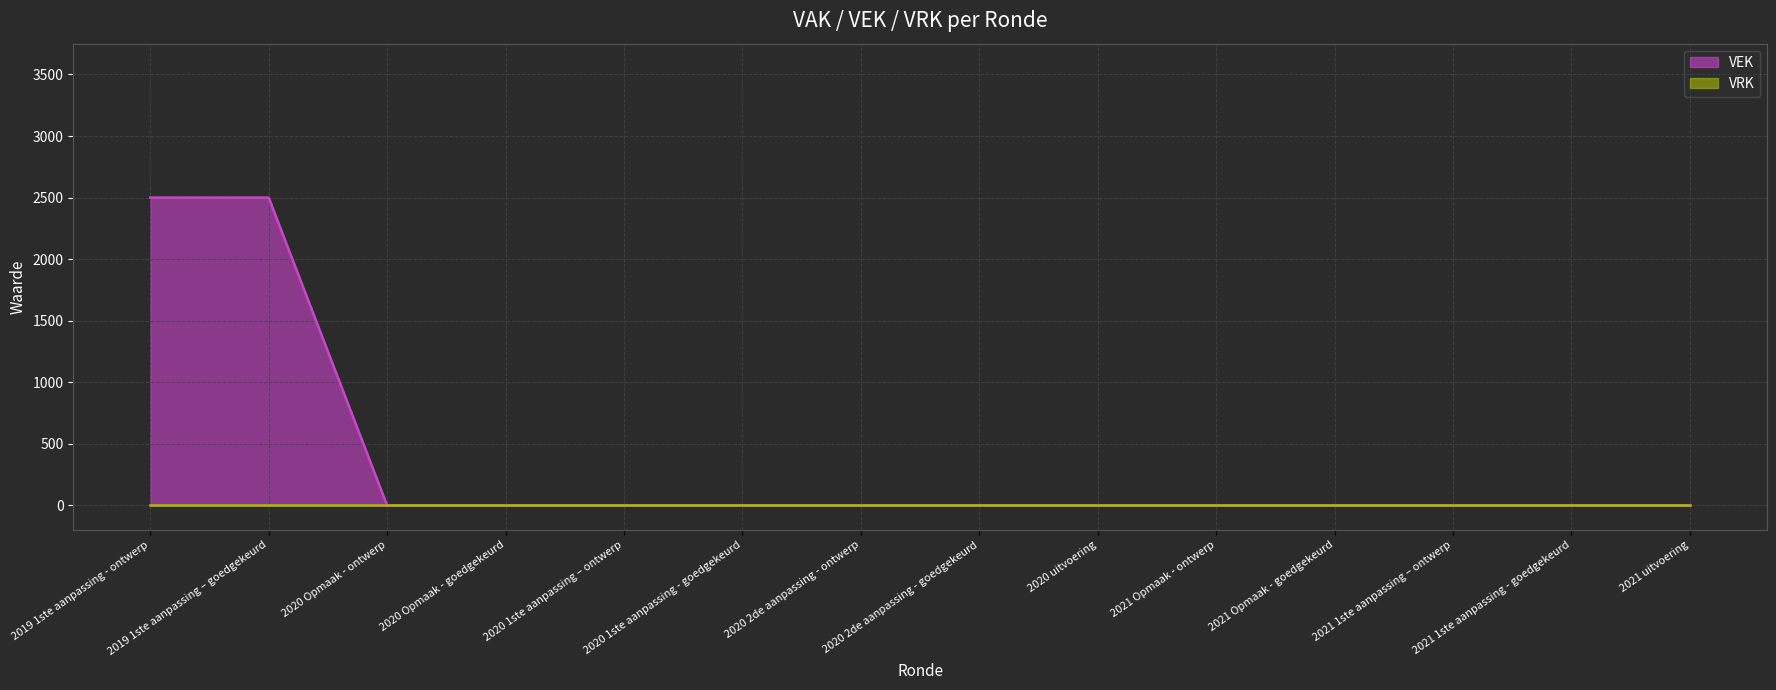

The value of VEK at 2020 2de aanpassing - ontwerp is 978. True or false?

False